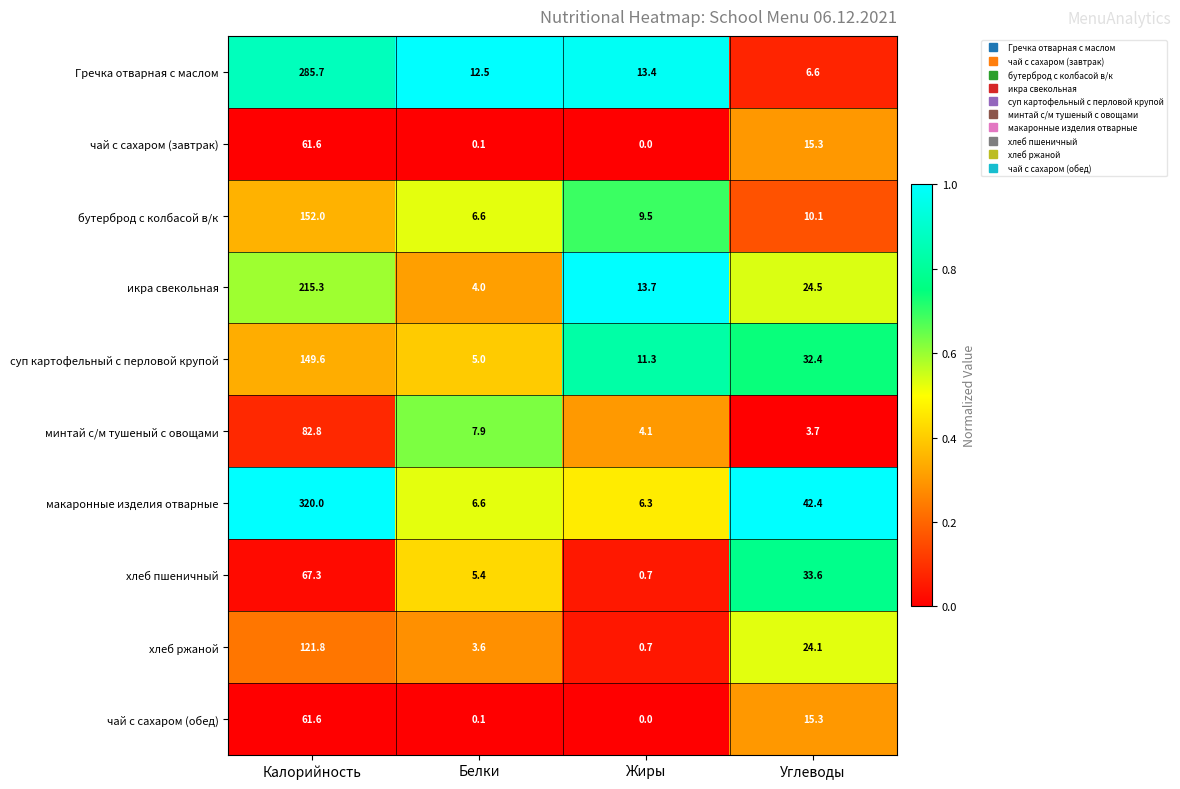

Is it true that икра свекольная equals 13.7 at Жиры?

True